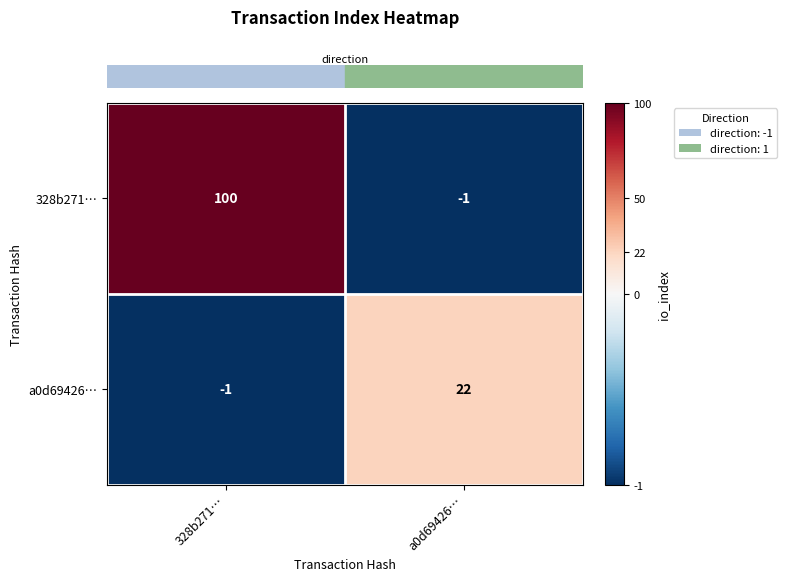

Reading left to right, transcribe all the data shown in this chart.

328b271…: 100	-1
a0d69426…: -1	22